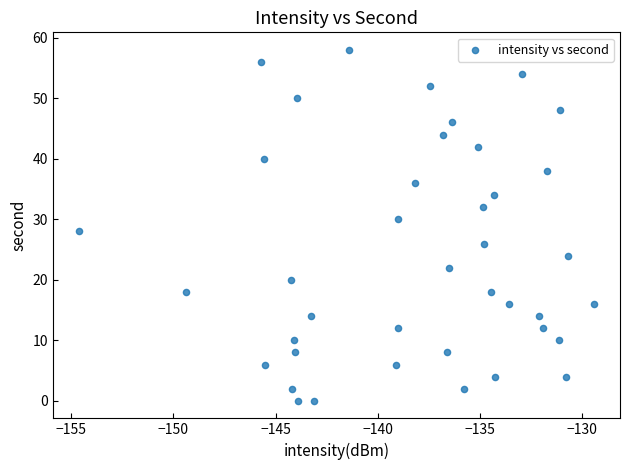

What is the range of Y values (max minus min)?

58